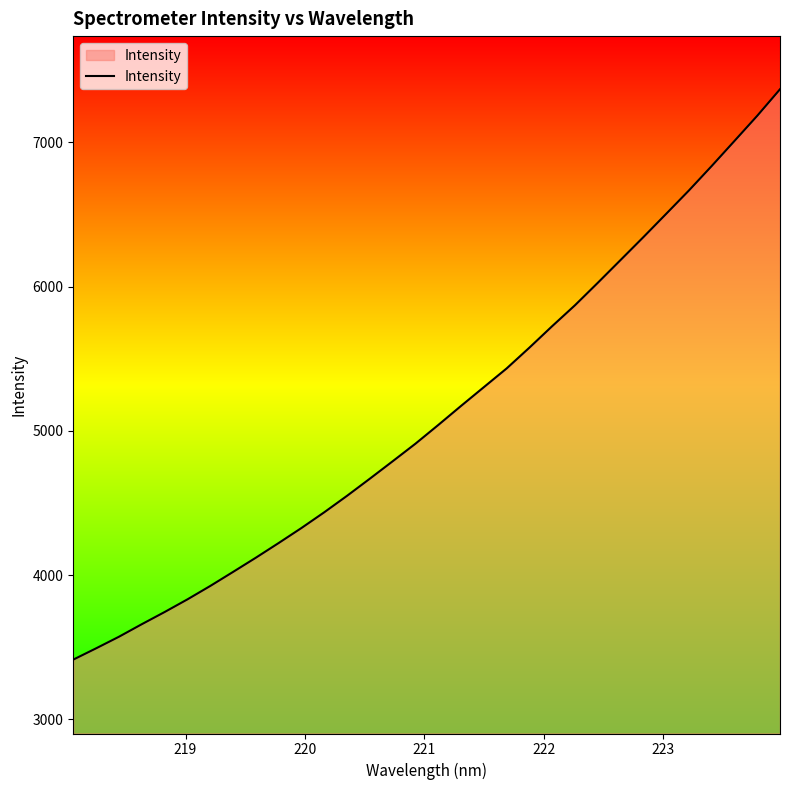

What is the maximum value shown in the chart?

7368.6